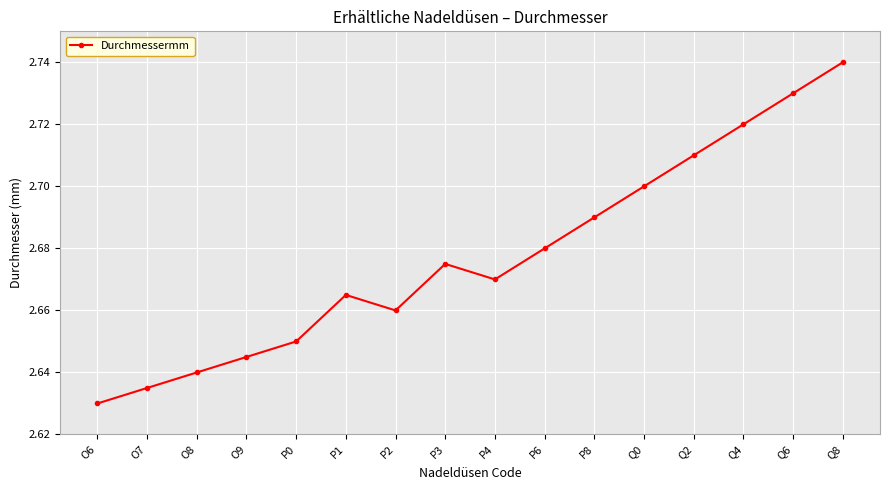

What is the label of the 11th point from the right?

P1